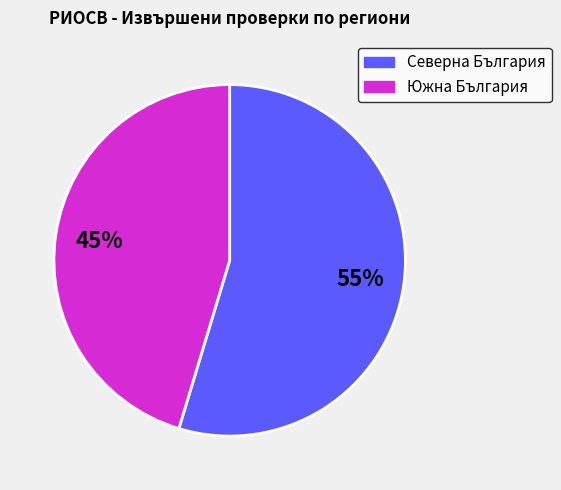

To the nearest percent, what is the average slice percentage?

50%